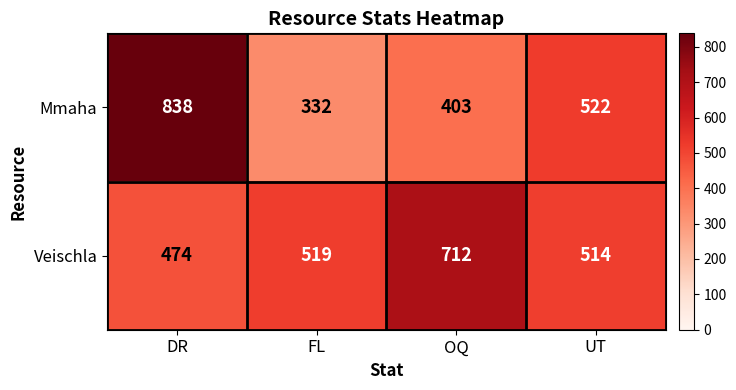

Which category has the highest value across all series?

DR